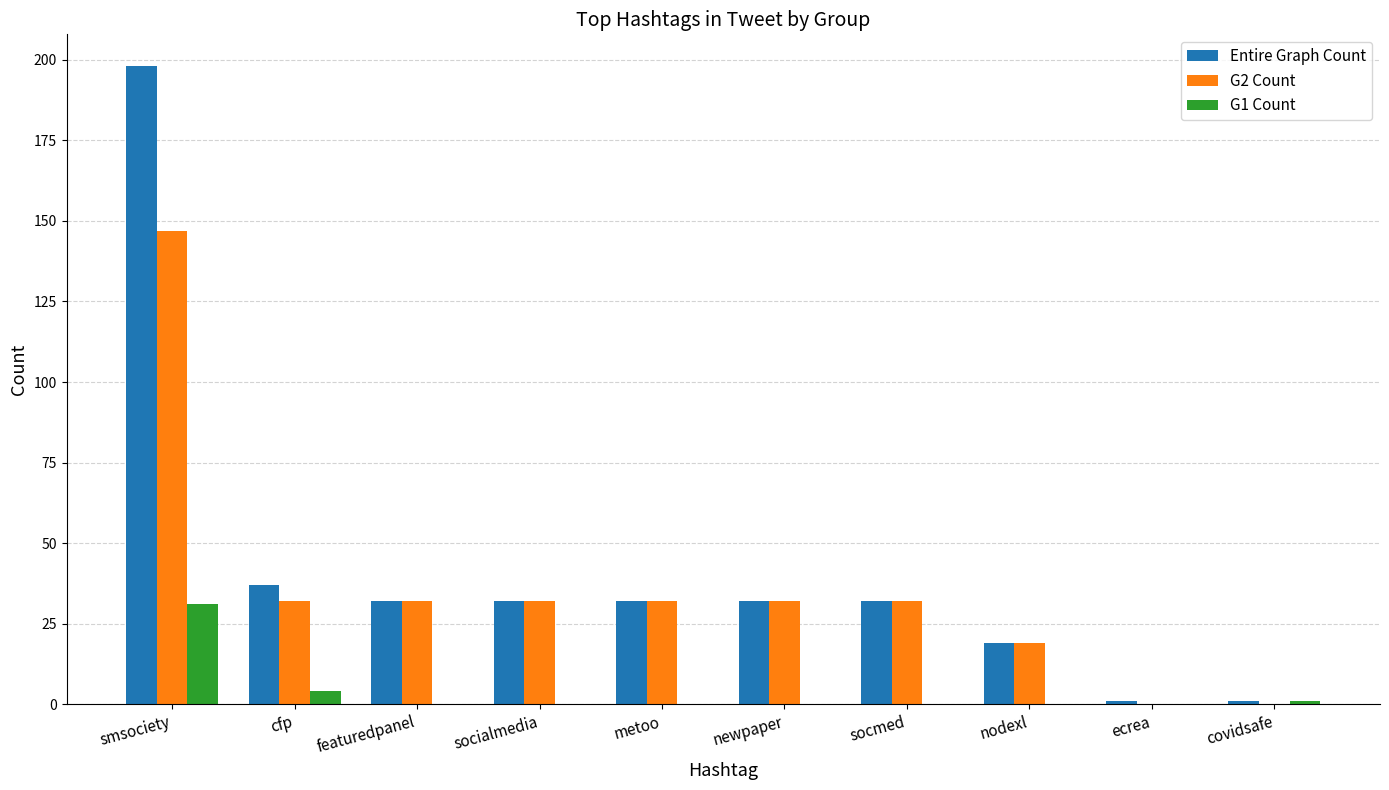

Read the Entire Graph Count value at featuredpanel, to the nearest 10.

30